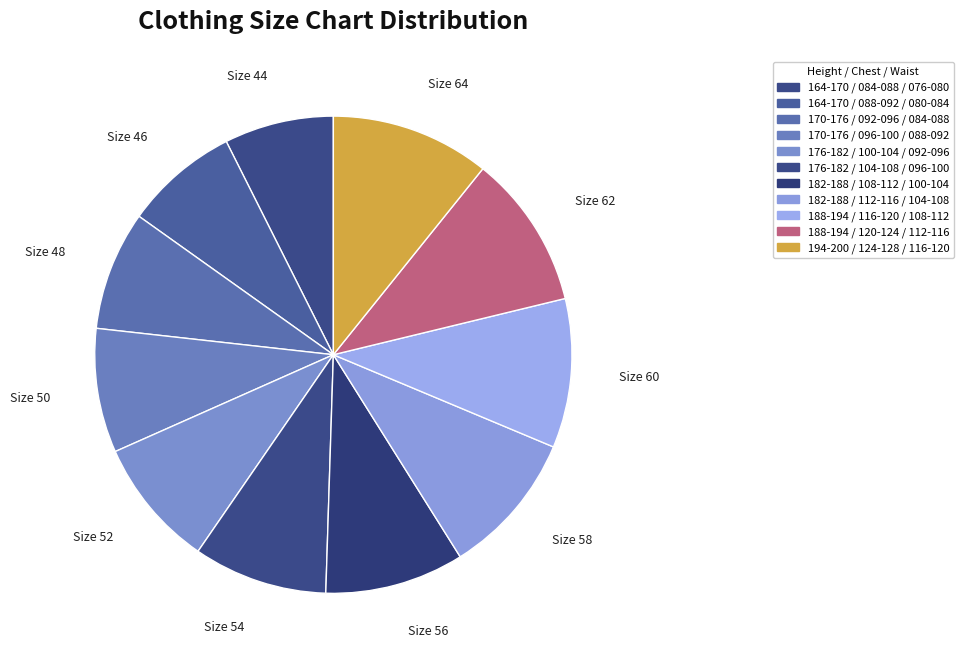

Does Size 60 represent more than half of the total?

No